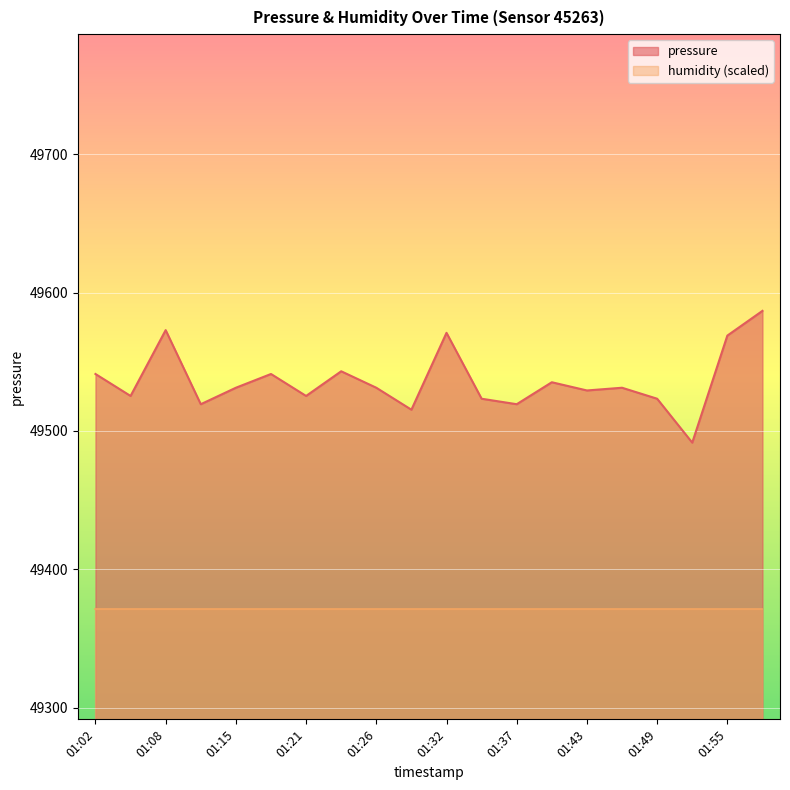

The value at 01:02 is 27625.8. True or false?

False